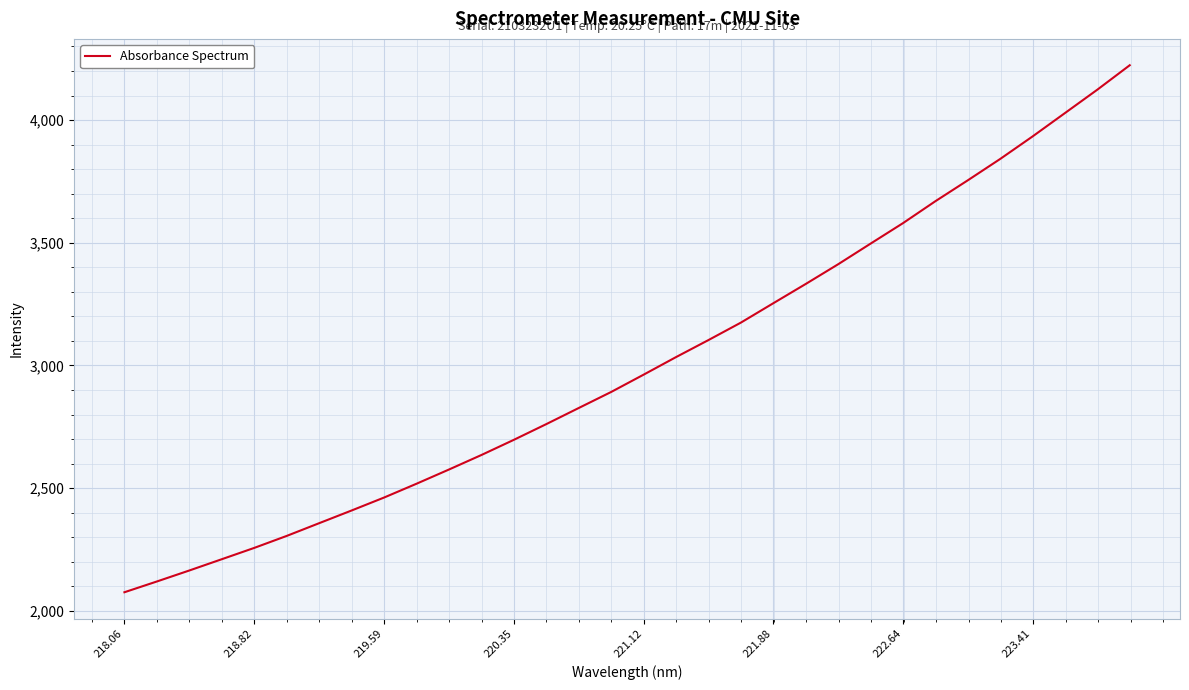

What is the greatest value displayed?

4223.3